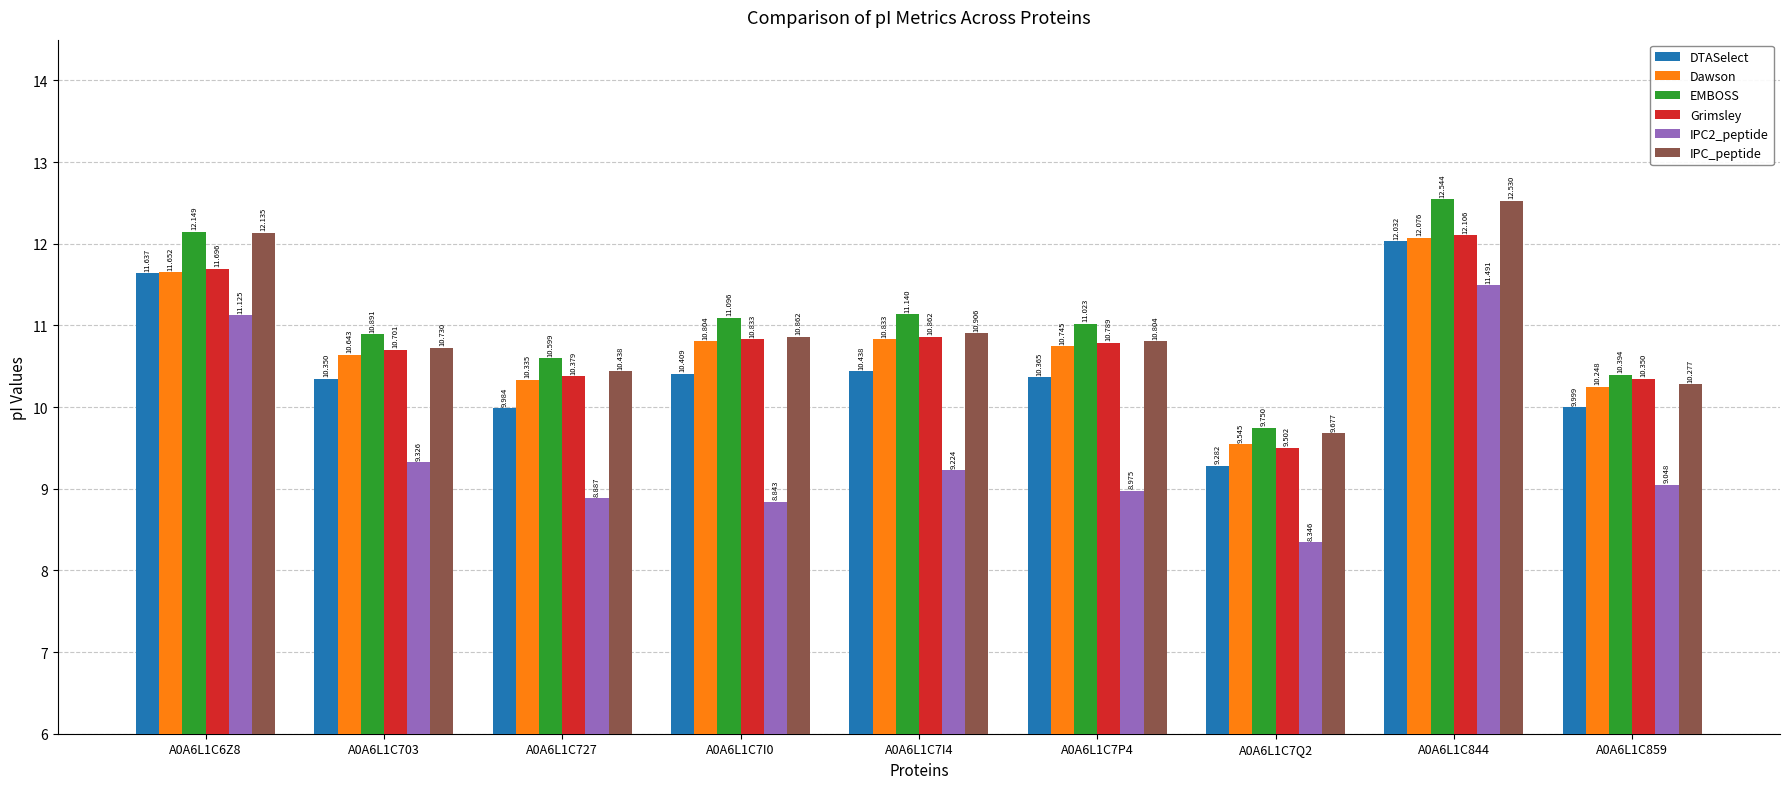

What is the difference between the maximum and minimum values in the Grimsley series?

2.6